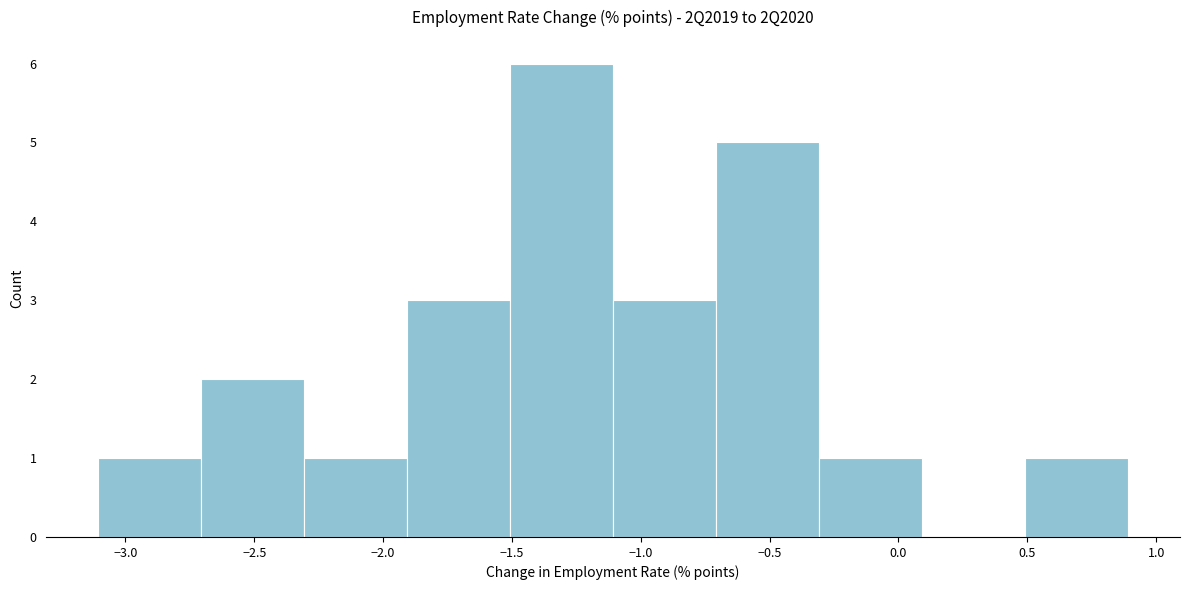

What is the height of the bar covering -3.1 to -2.7 on the x-axis? Neither the bar edges nor the heights are printed on the chart, so give them approximately, as read against the axes.

1